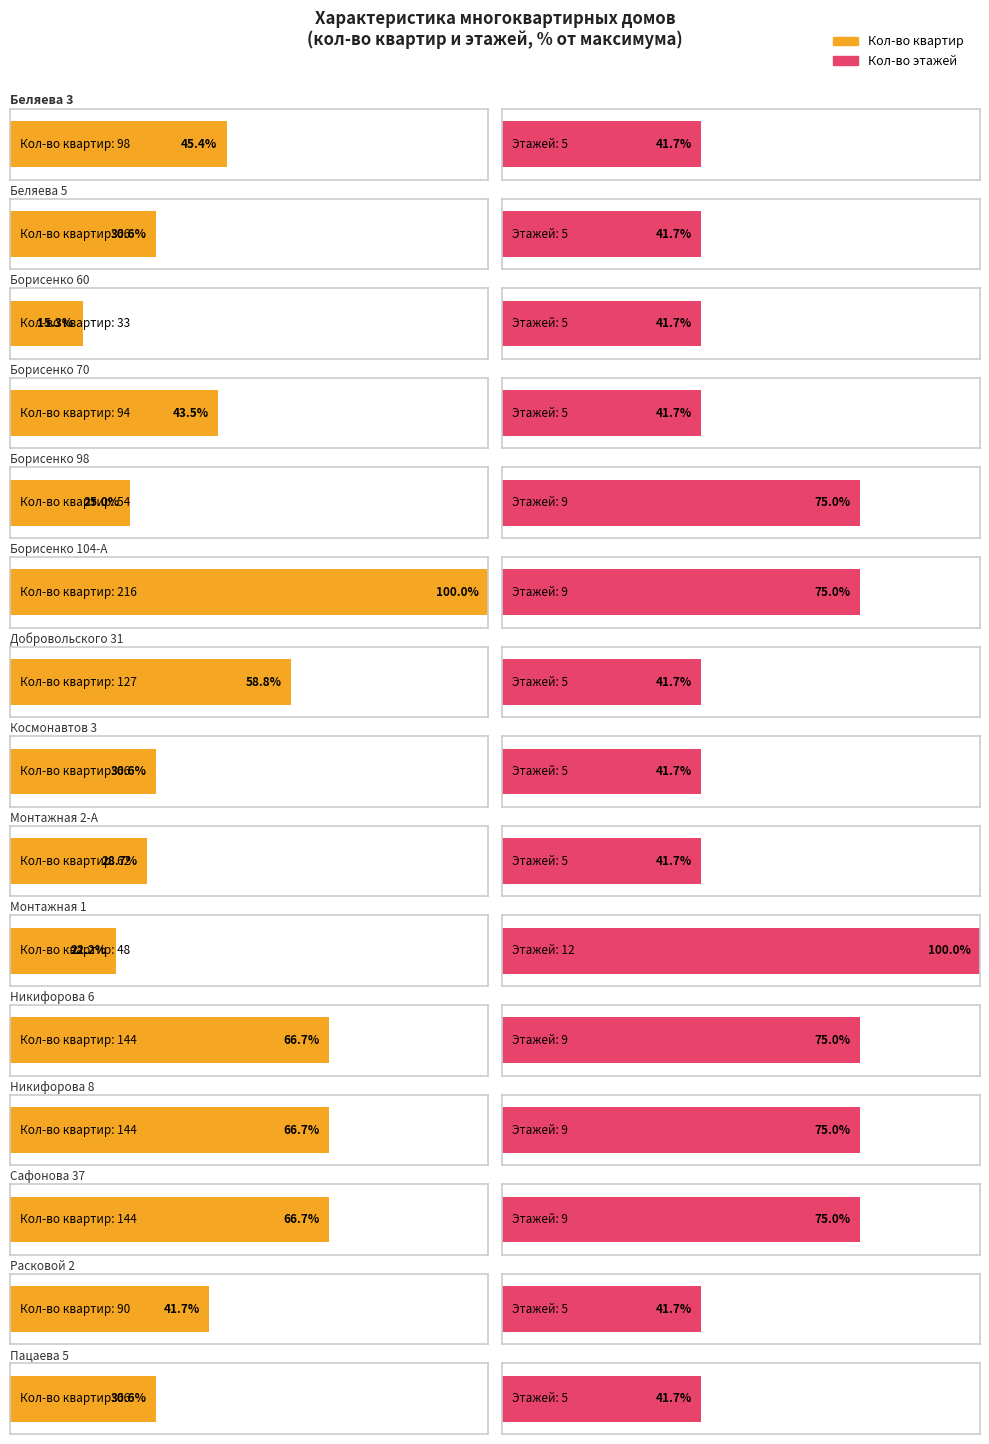

What position from the left is Беляева 5?

2